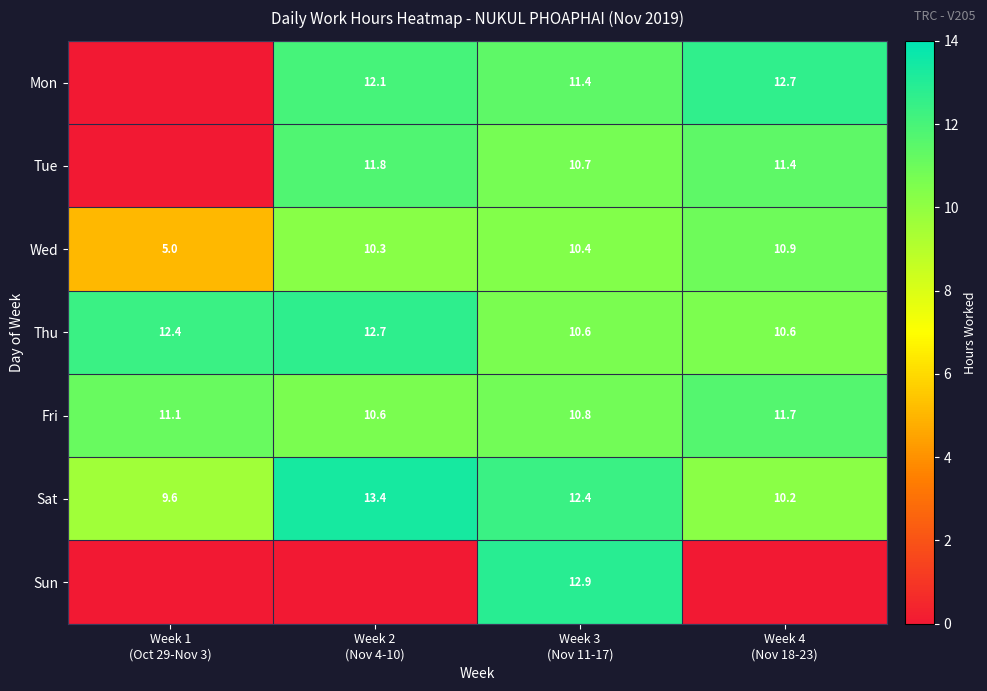

What is the minimum value for Wed?

5.0